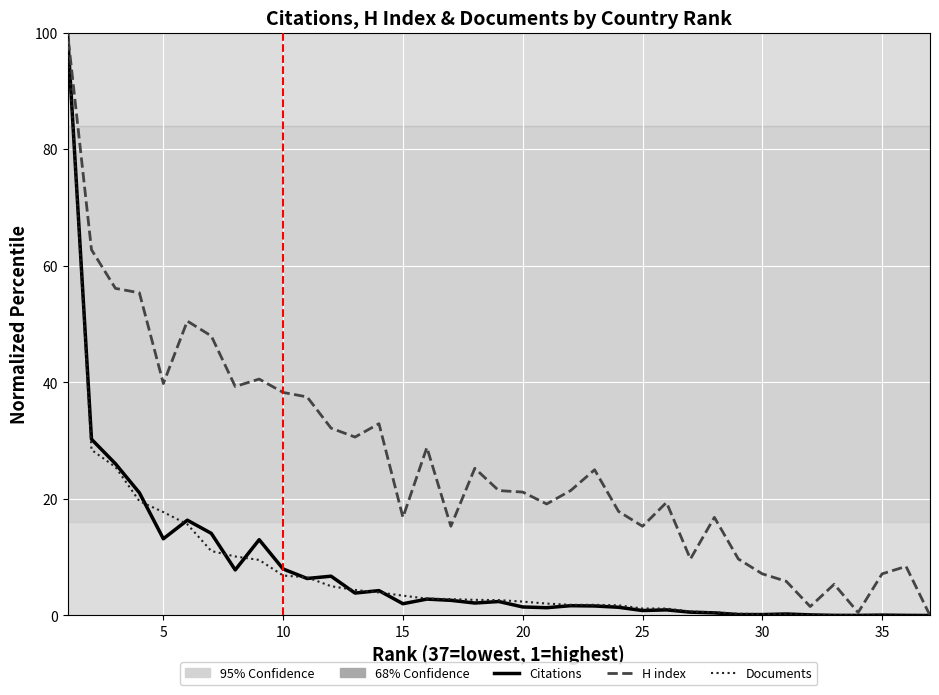

Rank the series by their maximum value, from lowest to highest.

Citations, H index, Documents